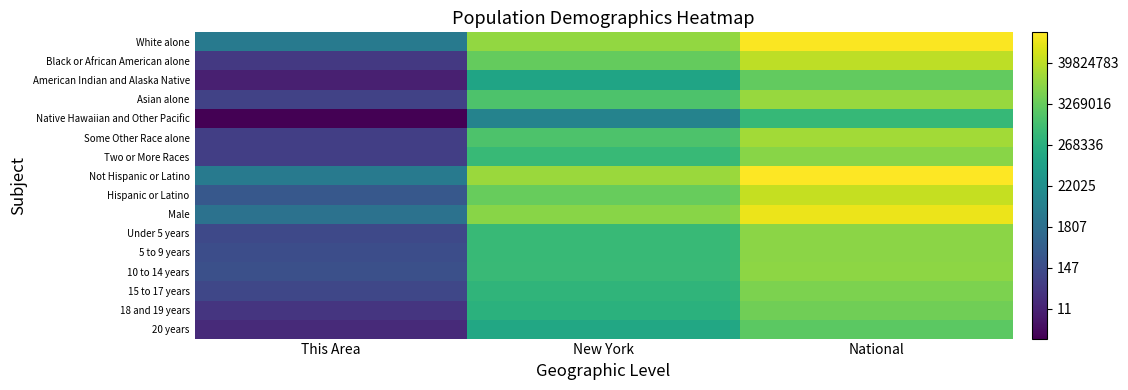

List the series in order of their peak value, lowest first.

Native Hawaiian and Other Pacific, 20 years, American Indian and Alaska Native, 18 and 19 years, 15 to 17 years, Two or More Races, Under 5 years, 5 to 9 years, 10 to 14 years, Asian alone, Some Other Race alone, Black or African American alone, Hispanic or Latino, Male, White alone, Not Hispanic or Latino